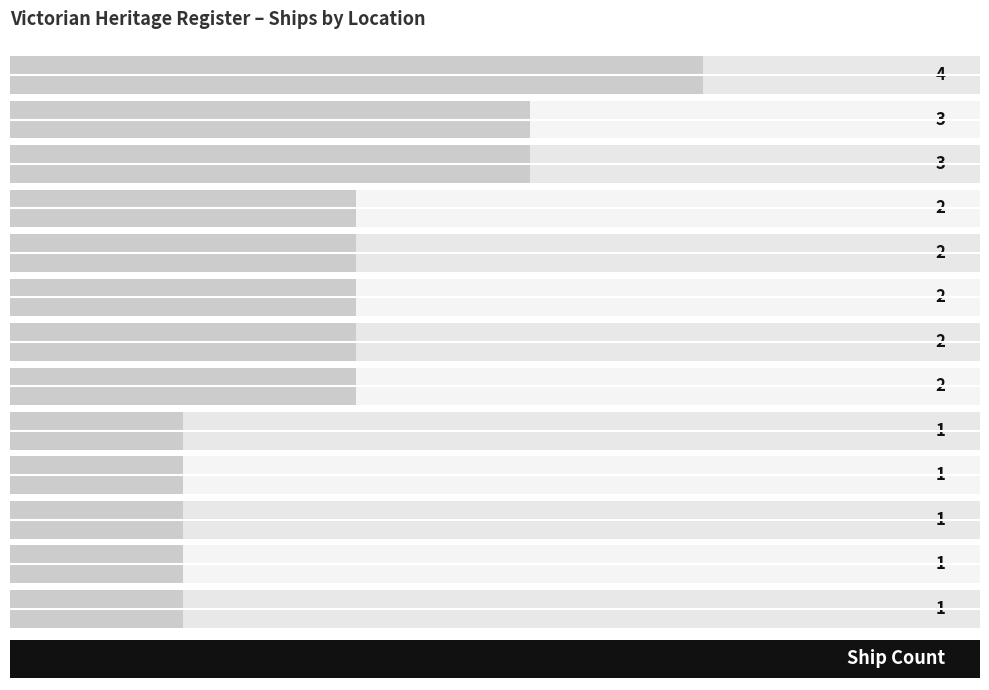

Rank the categories by value from highest to lowest.

East Coast, West Coast, Apollo Bay, Bass Strait, Port Phillip, Lakes Entrance, Lady Bay, Warrnambool, Bass Strait, off Port Phillip Heads, Bass Strait, near Cape Schanck, Venus Bay, Tarwin Beach, Louttit Bay, Lorne, Corner Inlet, Snake Island, Cape Conran, Beware Reef, Bass Strait (possible location)